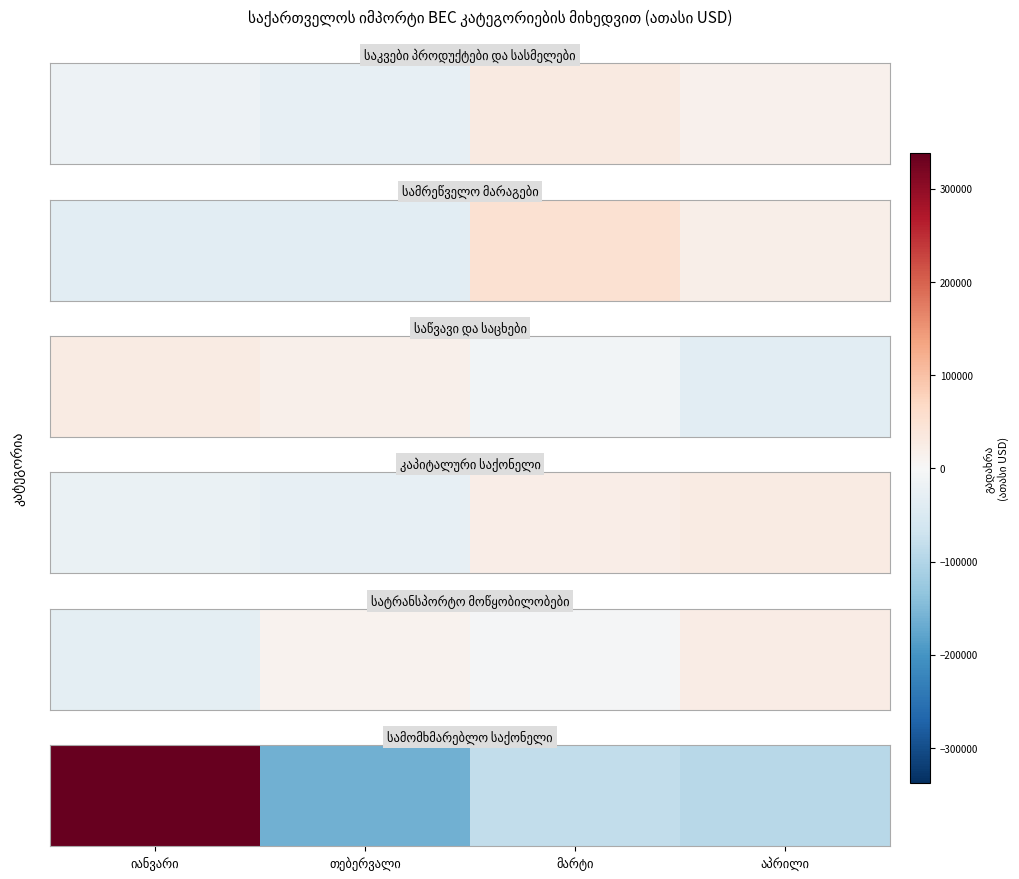

What is the difference between the maximum and second lowest values?

430296.0